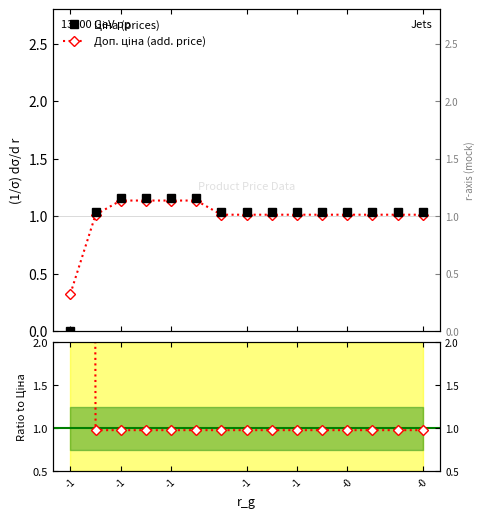

At which category does the chart reach its peak across all series?

-1